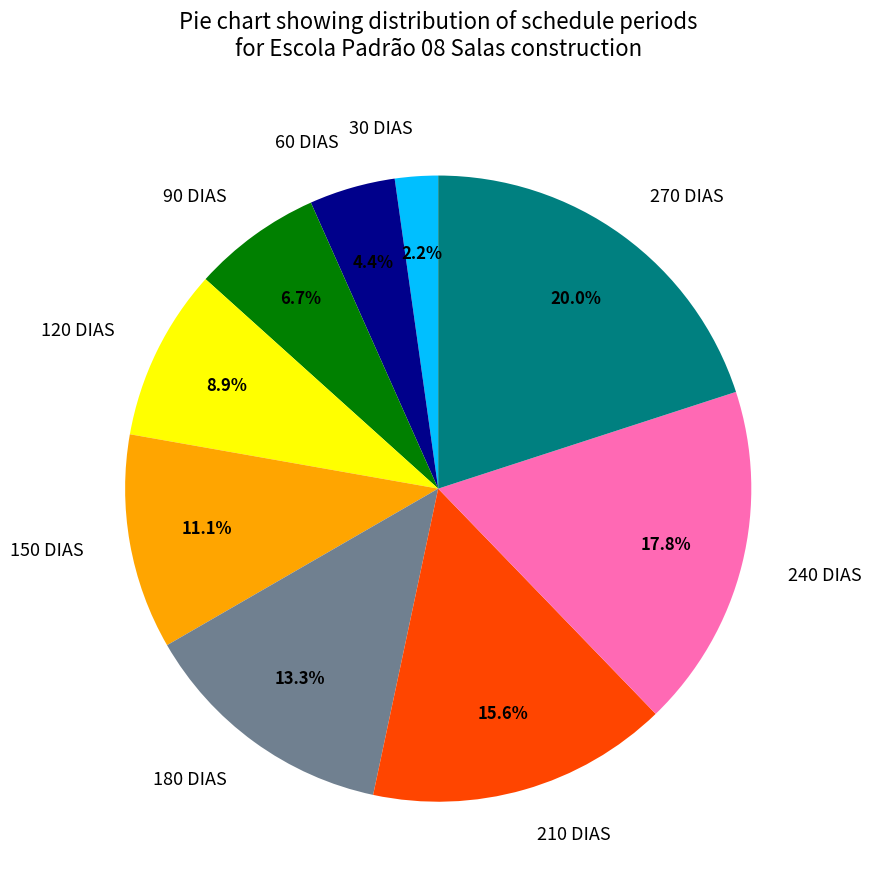

What percentage is the 240 DIAS slice, to the nearest percent?

18%